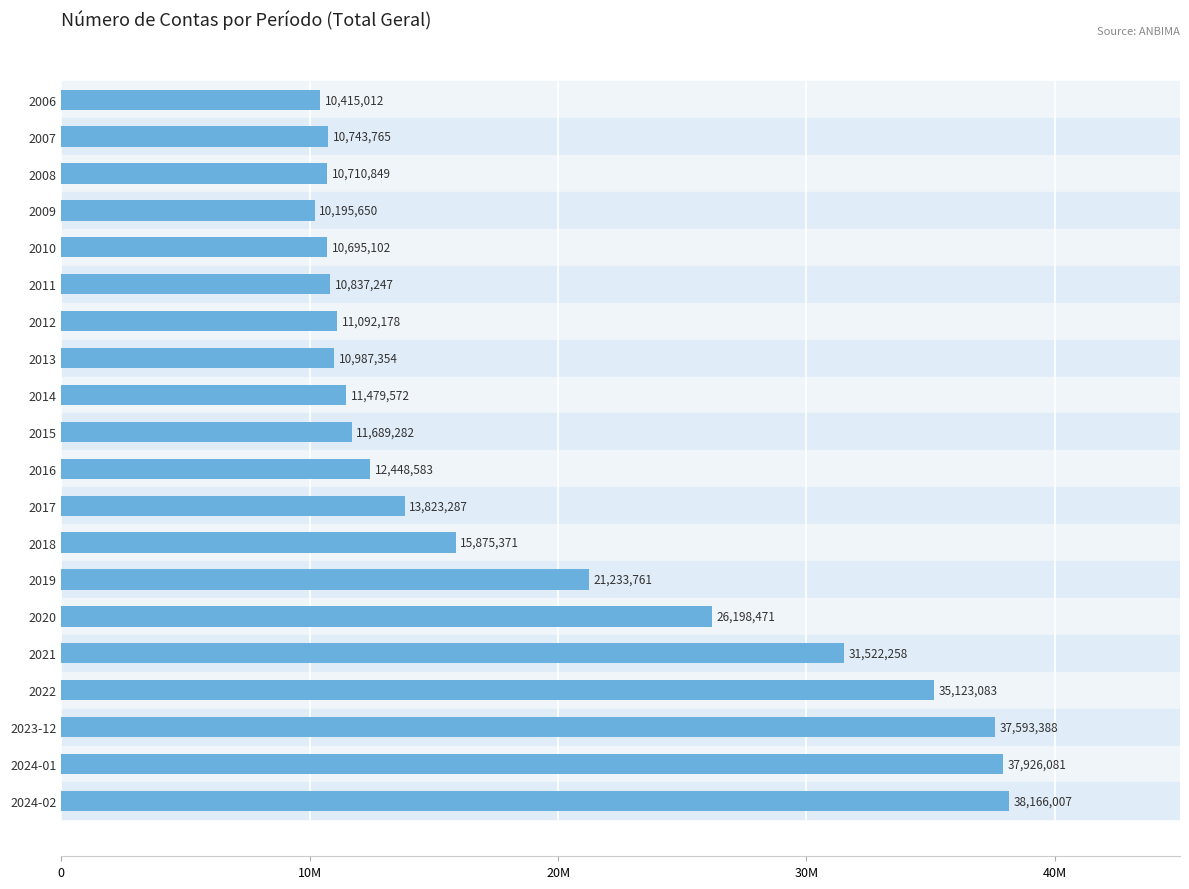

Does the chart contain any negative values?

No